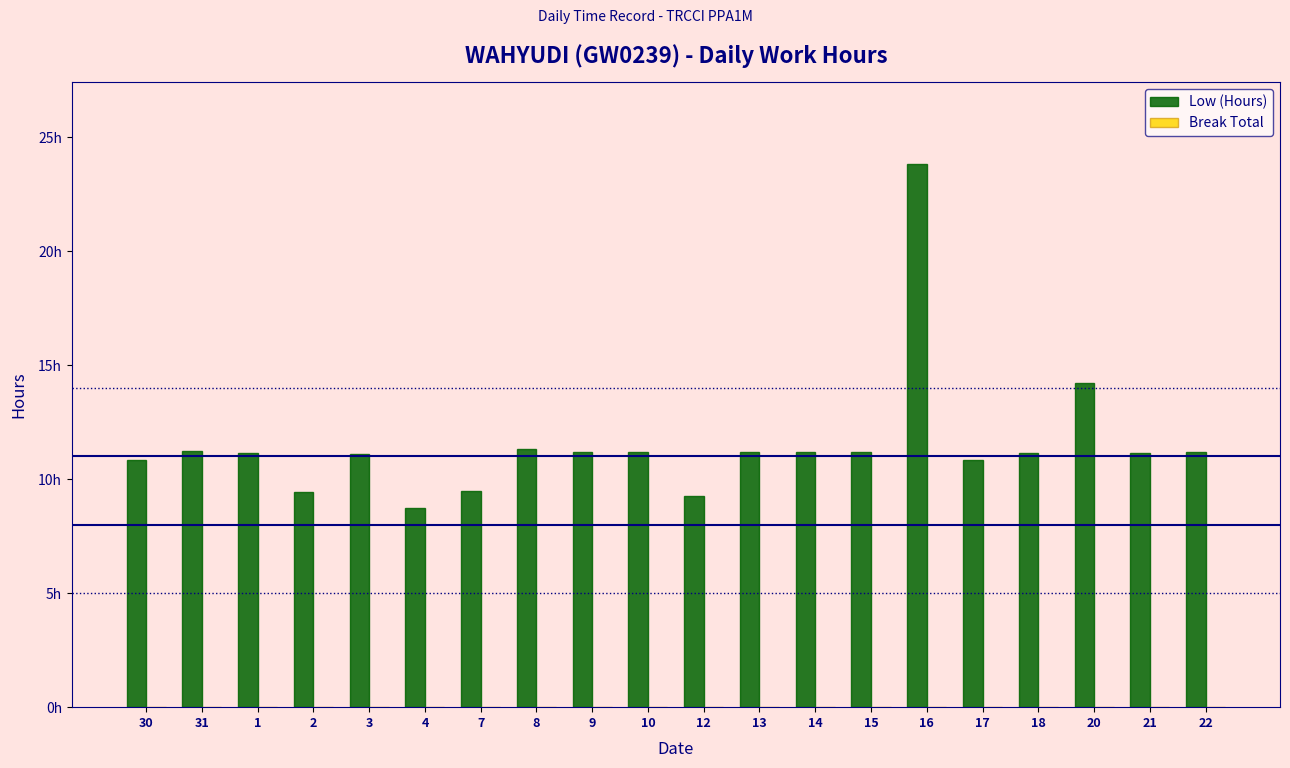

Which has a higher value, 14 or 13?

14